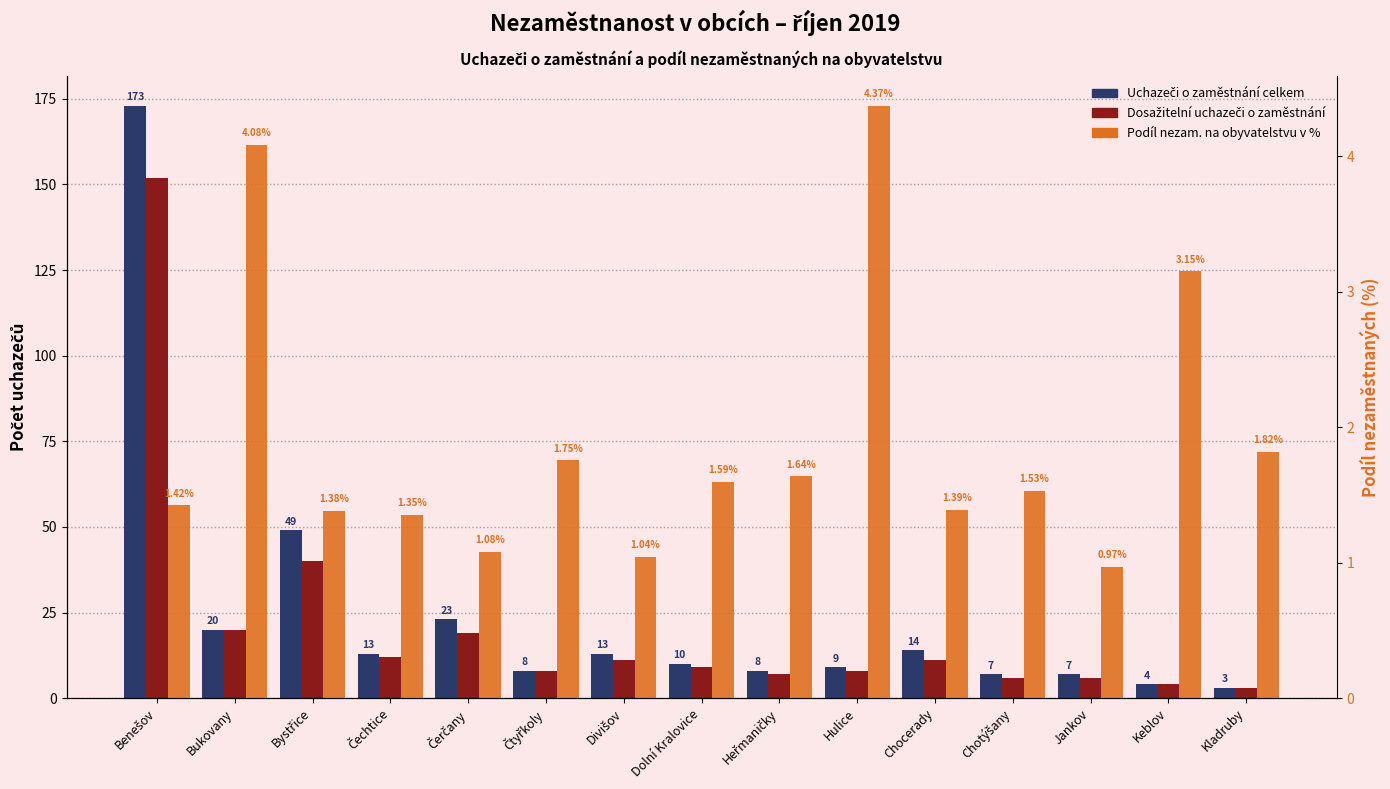

What is the greatest value displayed?

173.0